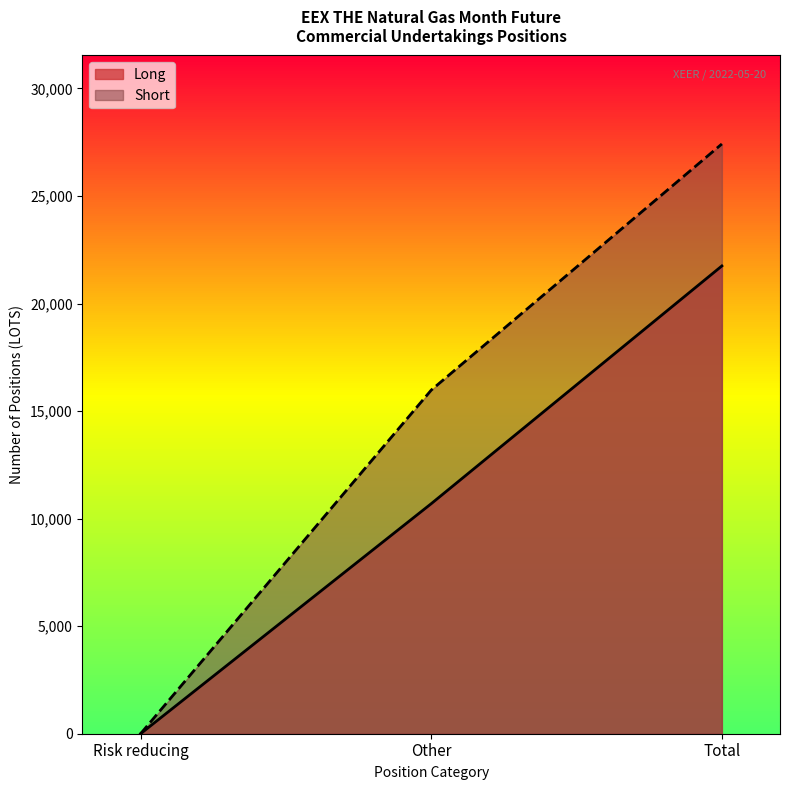

List the series in order of their overall mean, lowest first.

Long, Short